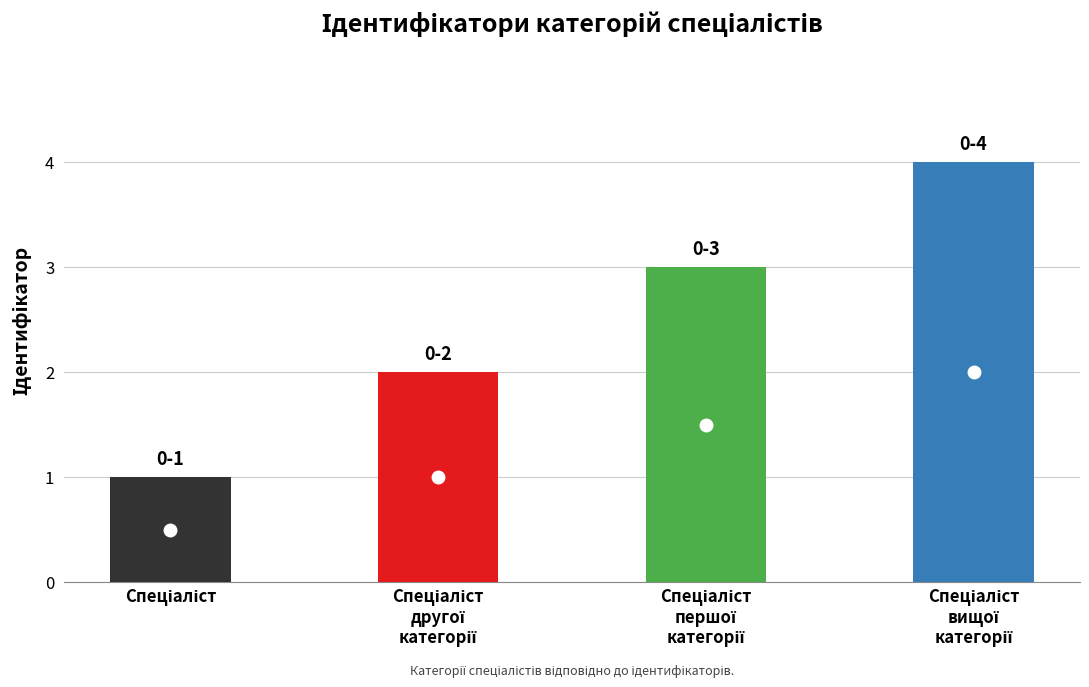

Reading left to right, list all the values displayed in this chart.

1	2	3	4